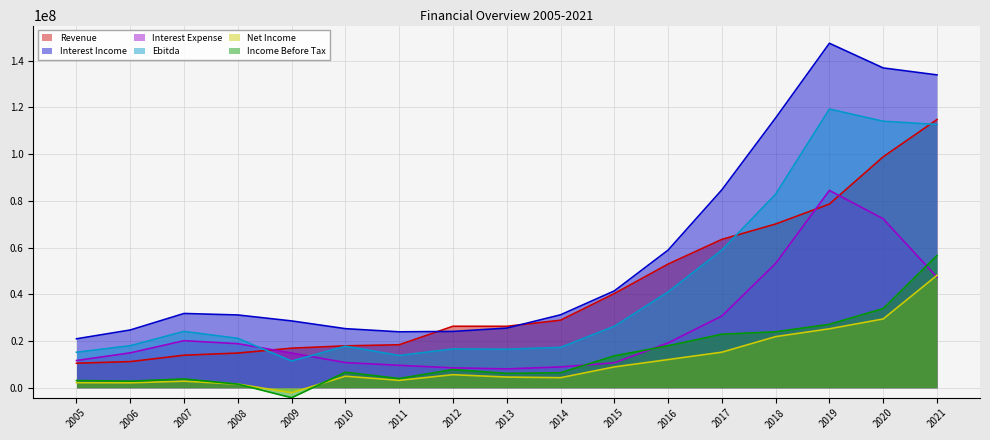

At which label is Income Before Tax closest to 26159130?

2019